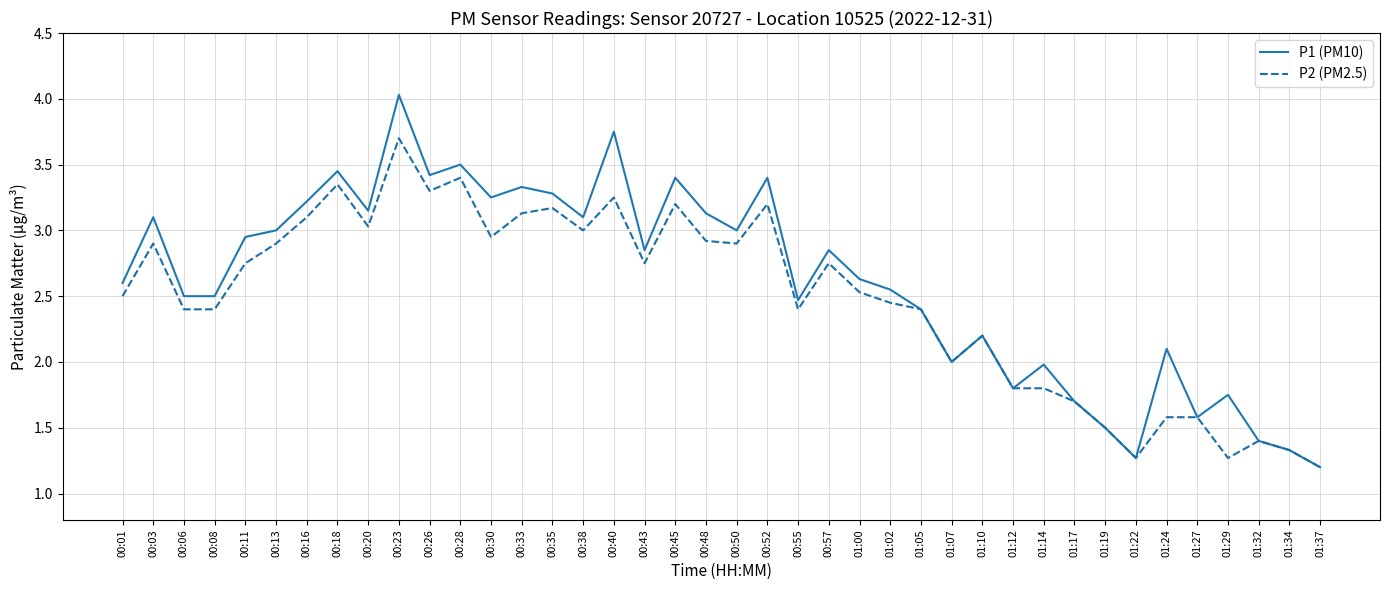

True or false: P1 (PM10) has a value of 0.4 at 01:34.

False